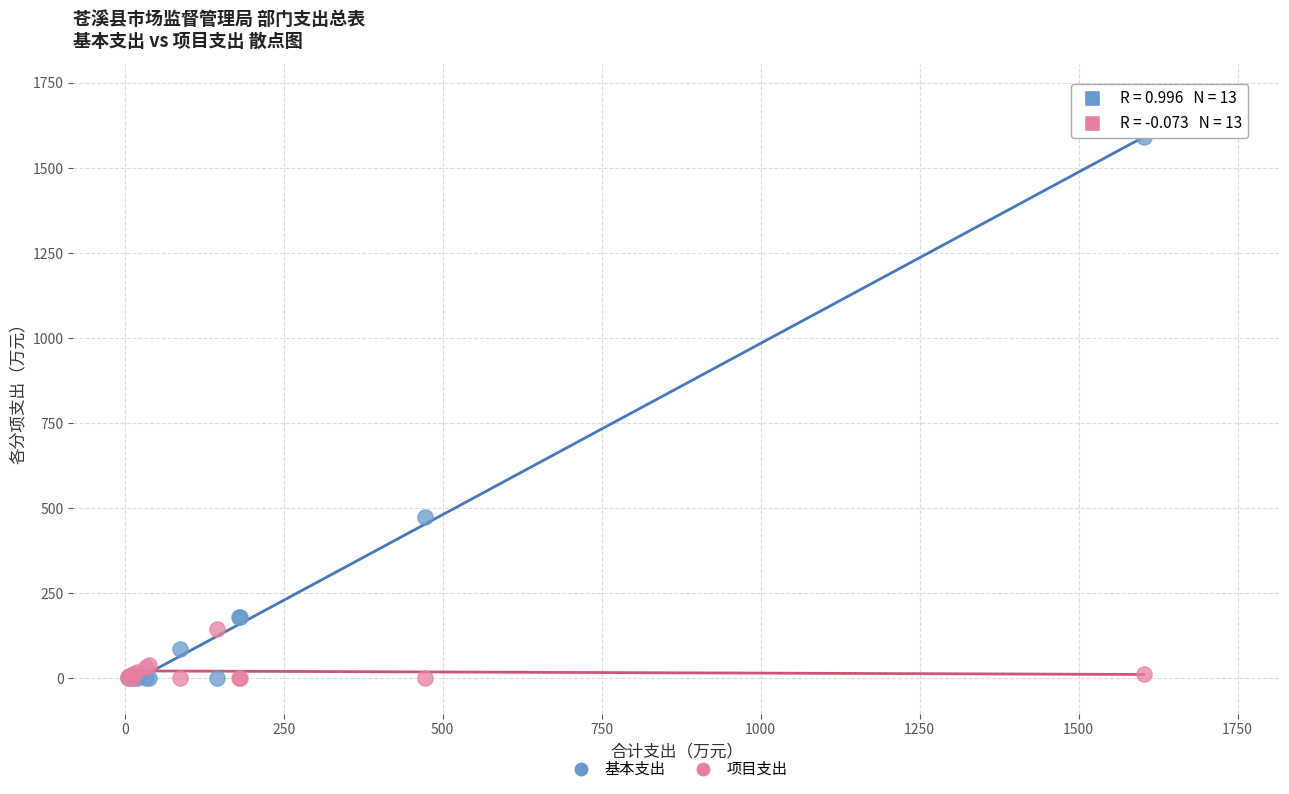

Which series has the widest spread of Y values?

基本支出